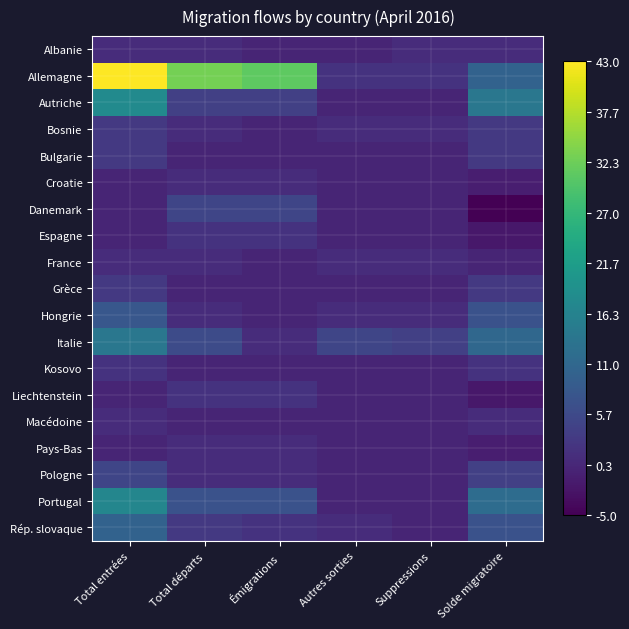

At how many categories does at least one series exceed 9?

4